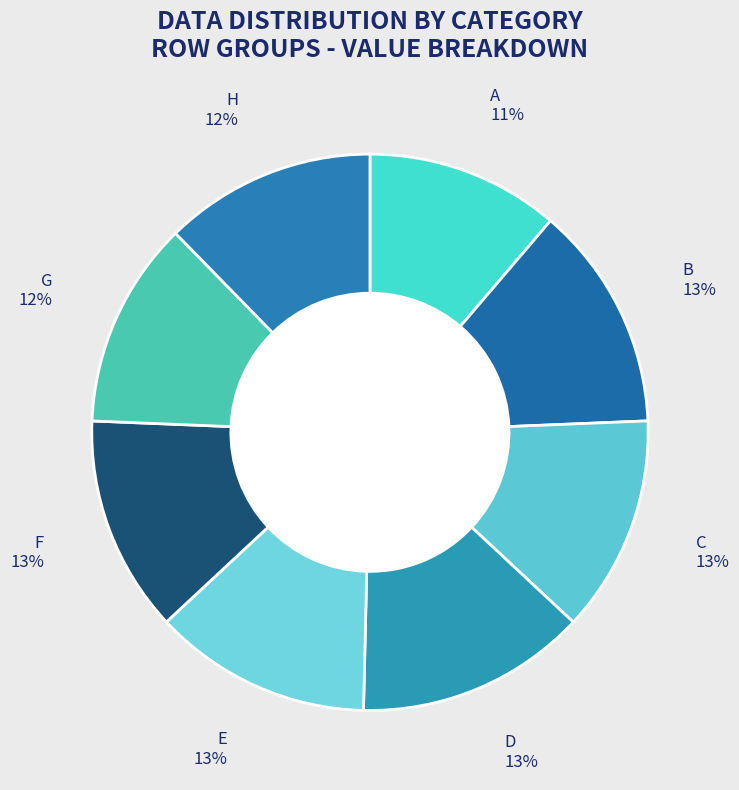

To the nearest percent, what is the average slice percentage?

12%